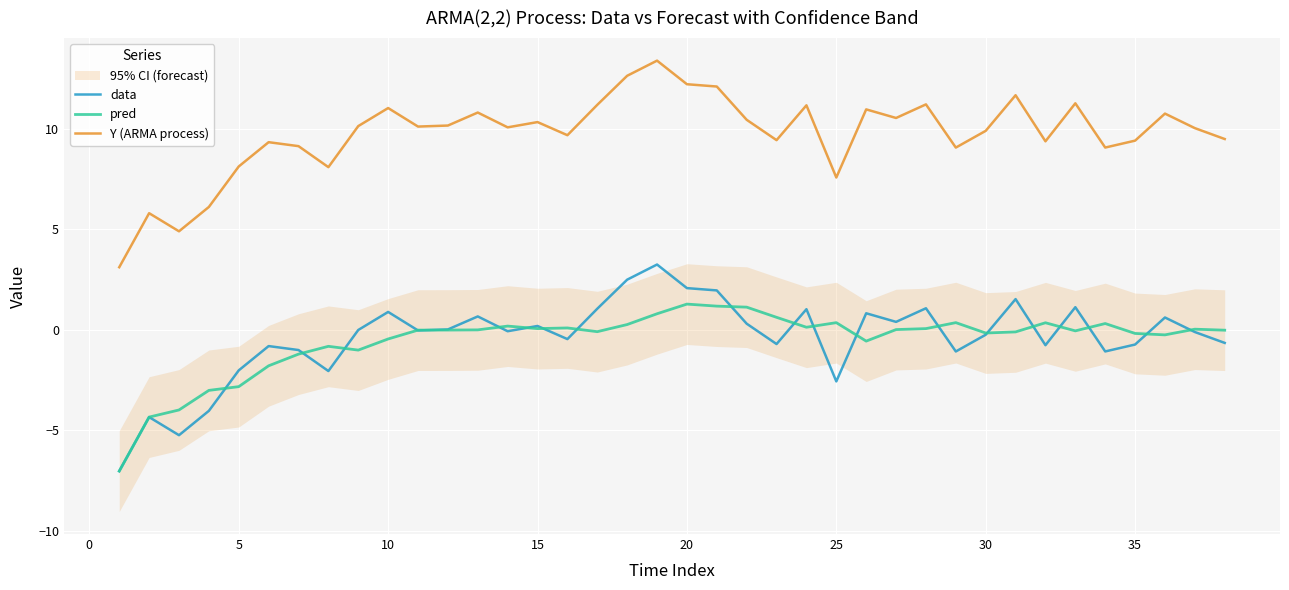

True or false: Y (ARMA process) and data cross at least once.

False